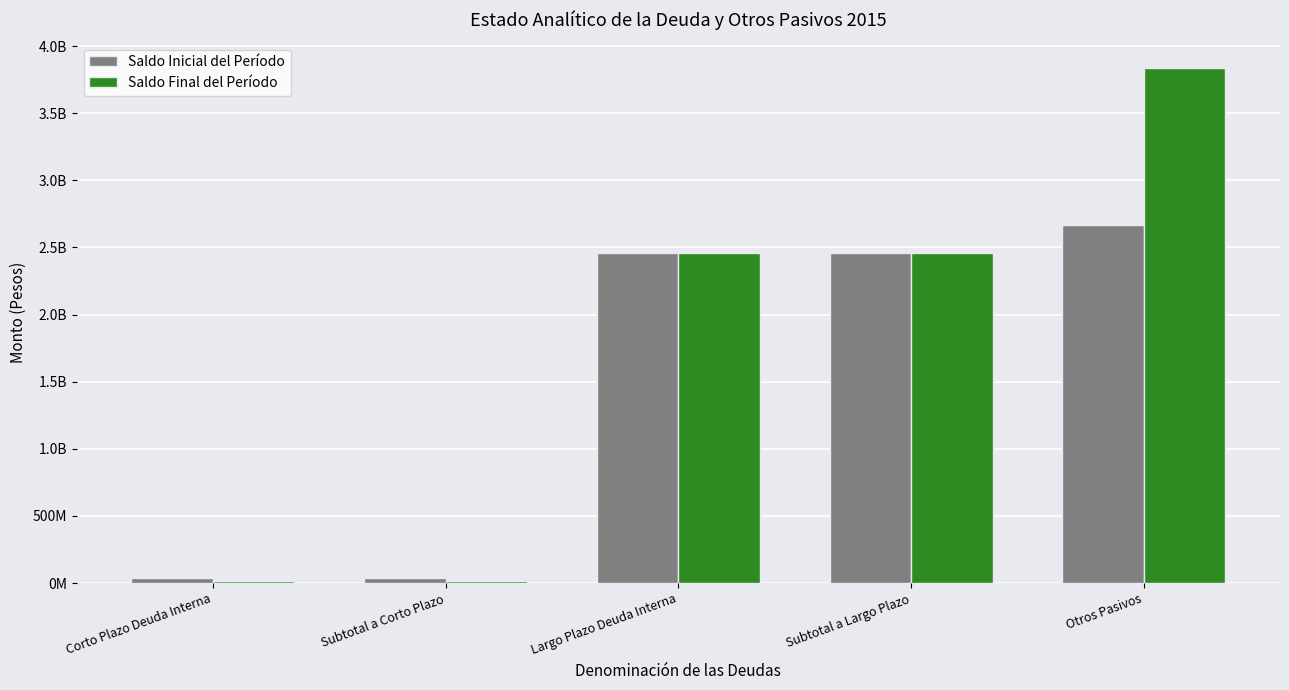

At which category is the sum across all series the highest?

Otros Pasivos